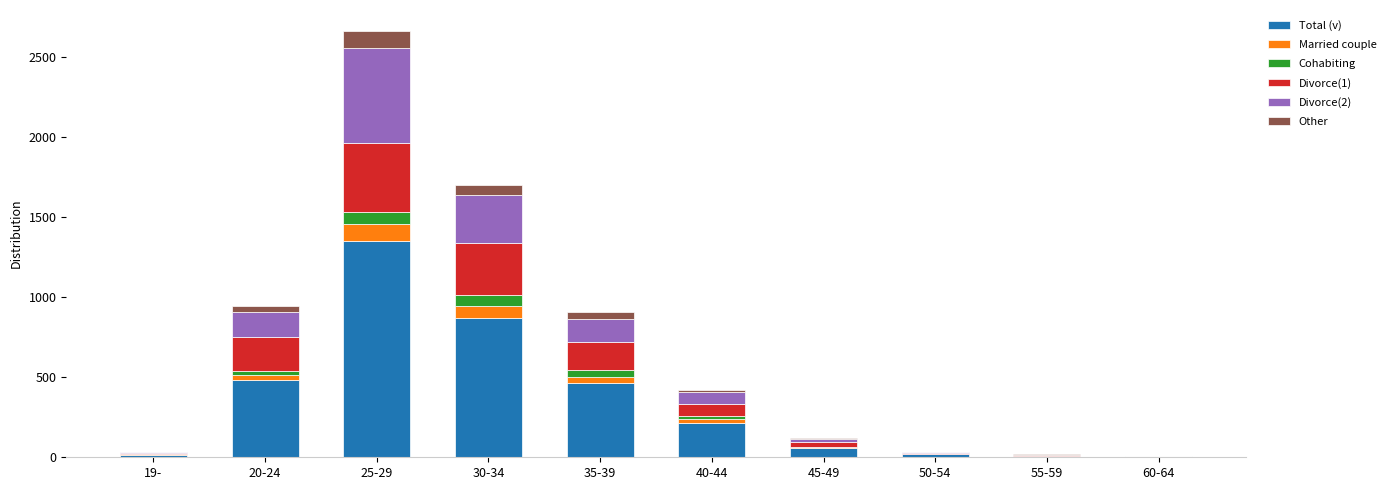

What is the maximum value for Total (v)?

1354